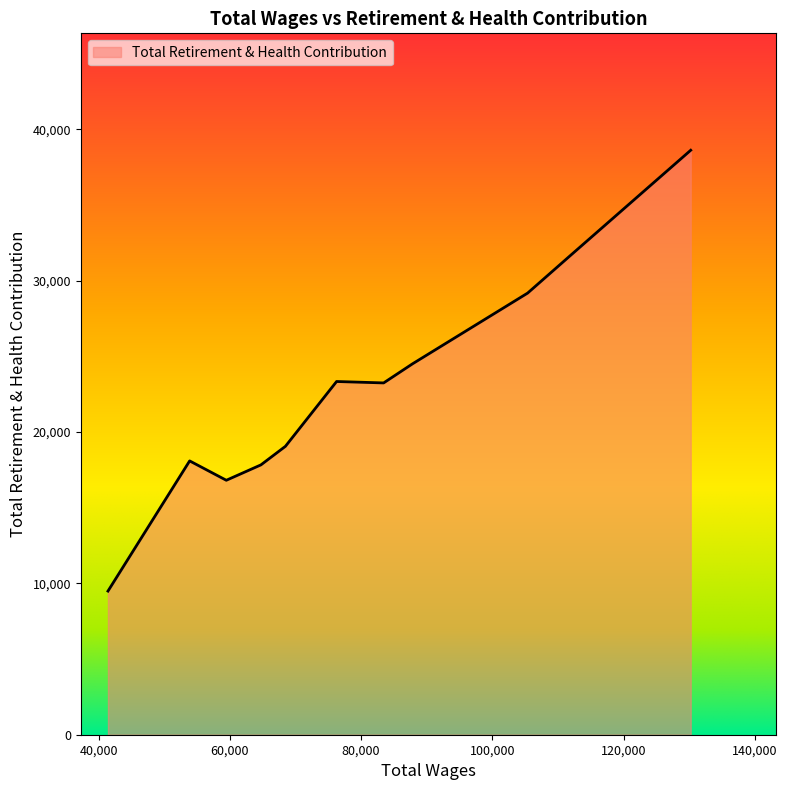

What is the smallest value displayed?

9491